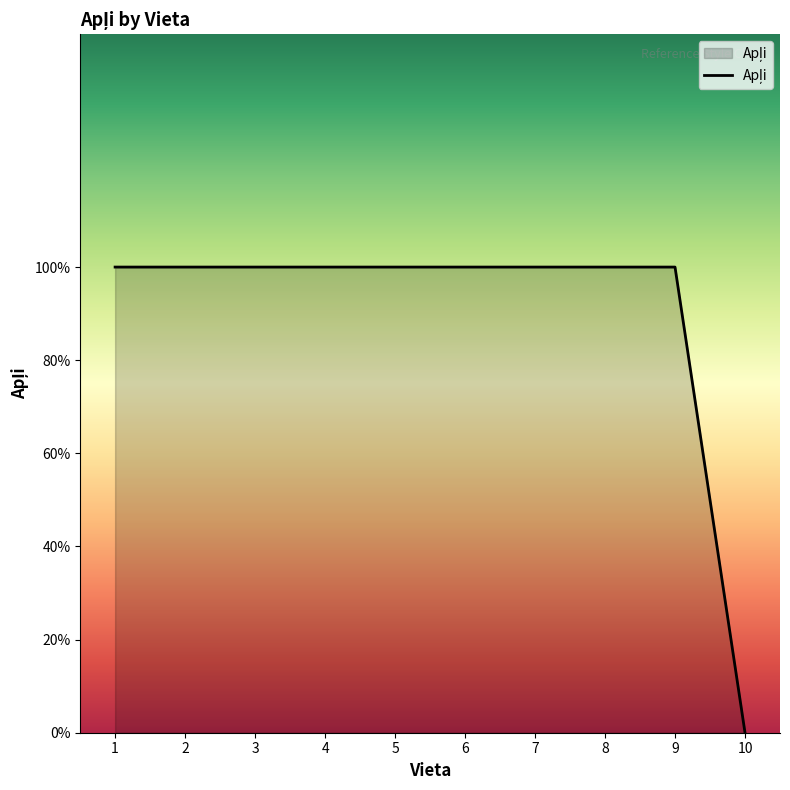

Rank the categories by value from lowest to highest.

10, 1, 2, 3, 4, 5, 6, 7, 8, 9